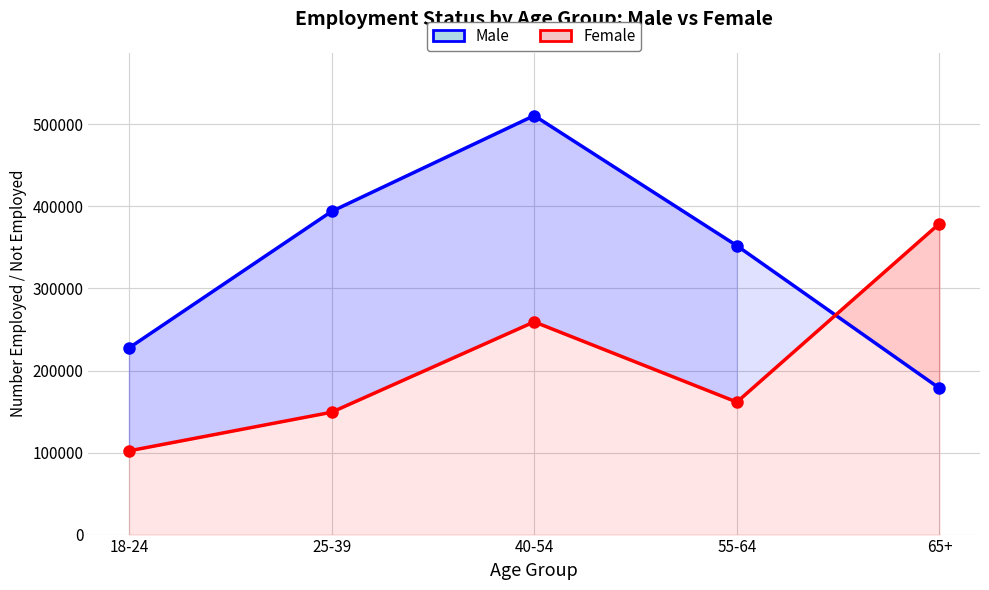

Is it true that Male equals 178376 at 65+?

True